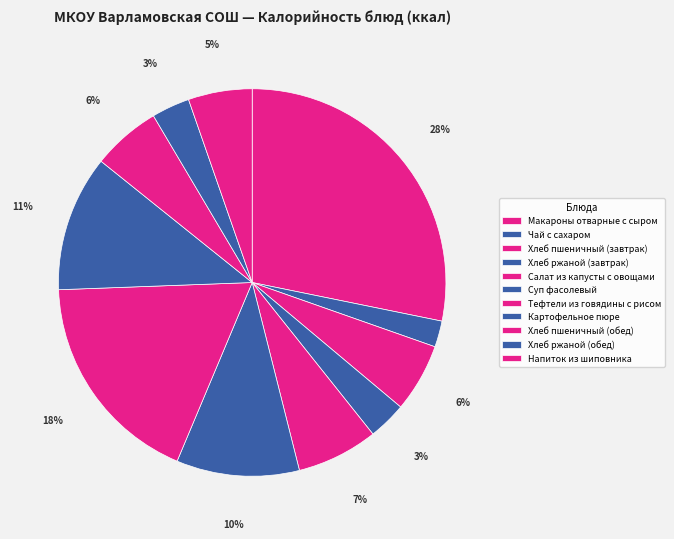

Is it true that Чай с сахаром is 2% of the pie?

True